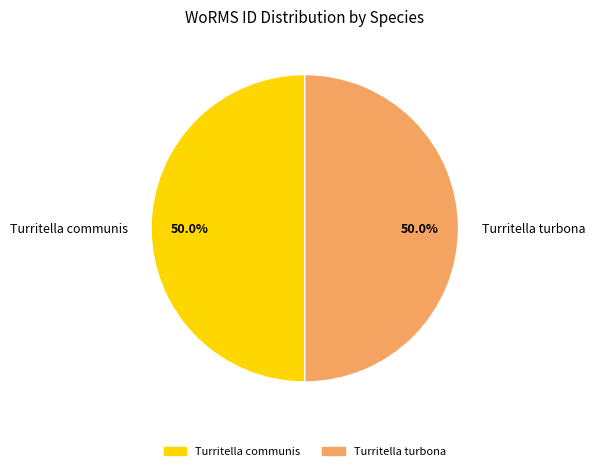

What is the ratio of the value at Turritella turbona to the value at Turritella communis?

1.0